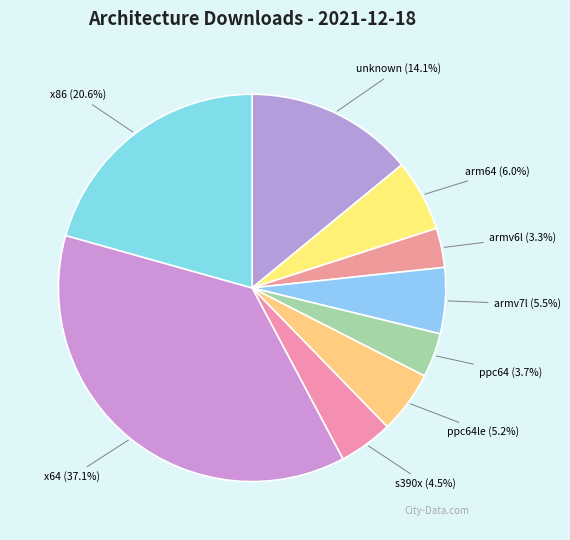

Which slice is the largest?

x64